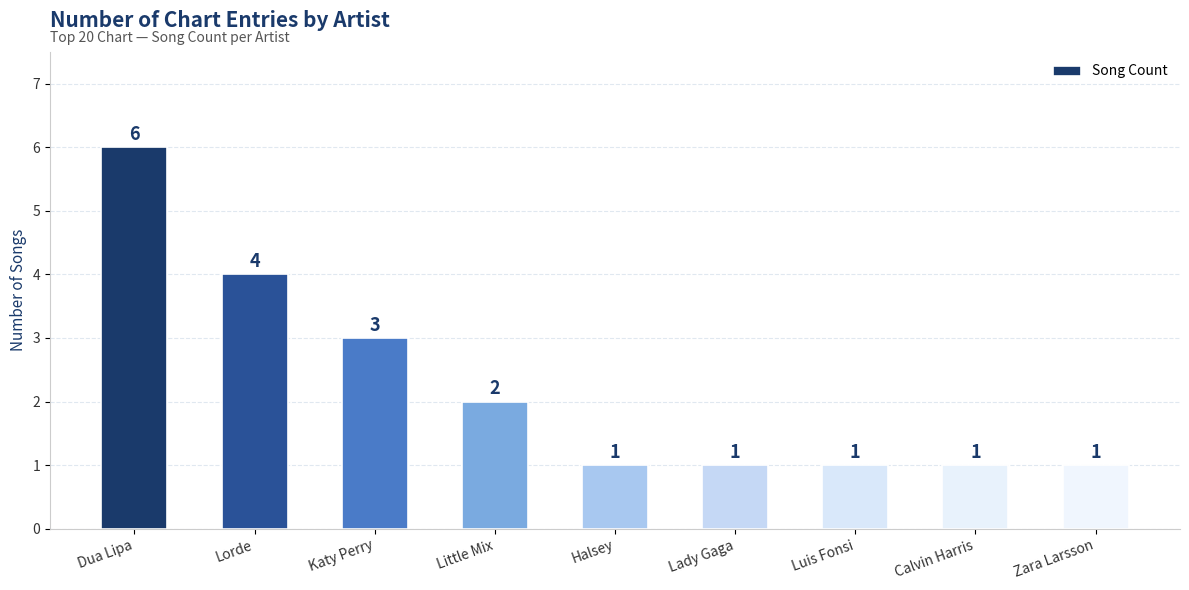

Count the number of values greater than 1.

4